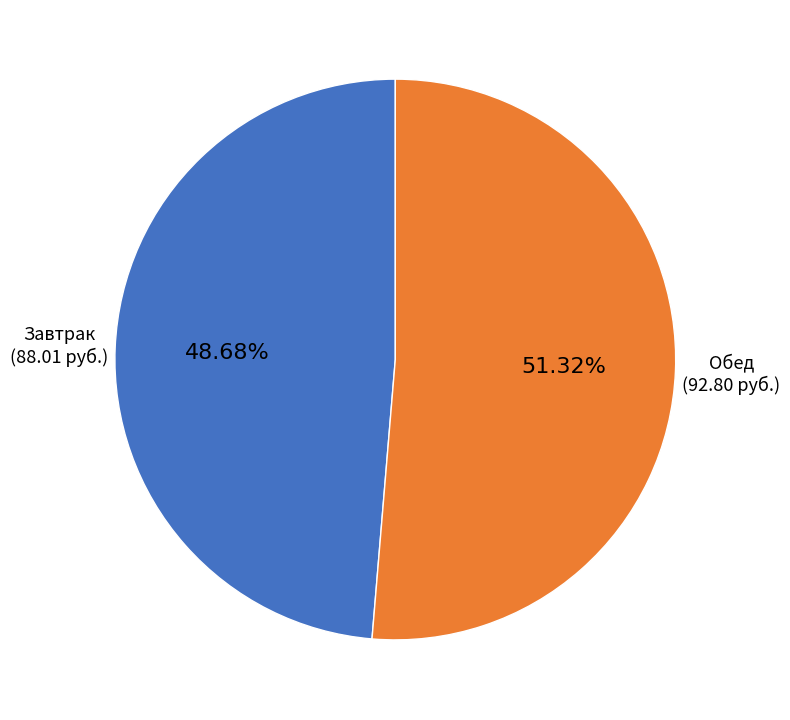

To the nearest percent, what is the combined percentage of Завтрак and Обед?

100%